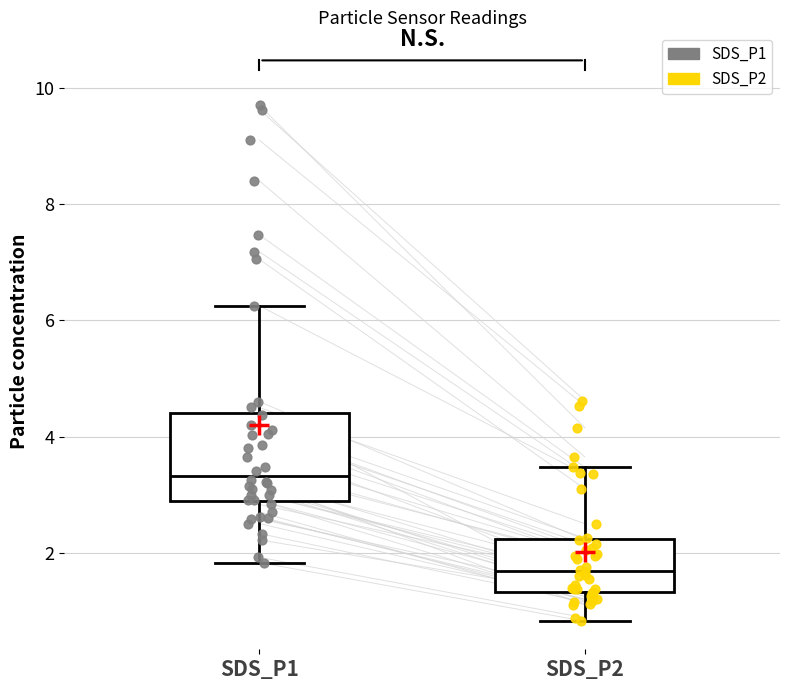

Reading left to right, read every box against the y-axis: the position of its median line, the range the box covers, and the ends of its whiskers. The values are not printed on the chart, so give them approximately, as read against the axis.

SDS_P1: median 3.4, box 2.8 to 4.4, whiskers 1.8 to 6.2
SDS_P2: median 1.6, box 1.4 to 2.2, whiskers 0.8 to 3.4